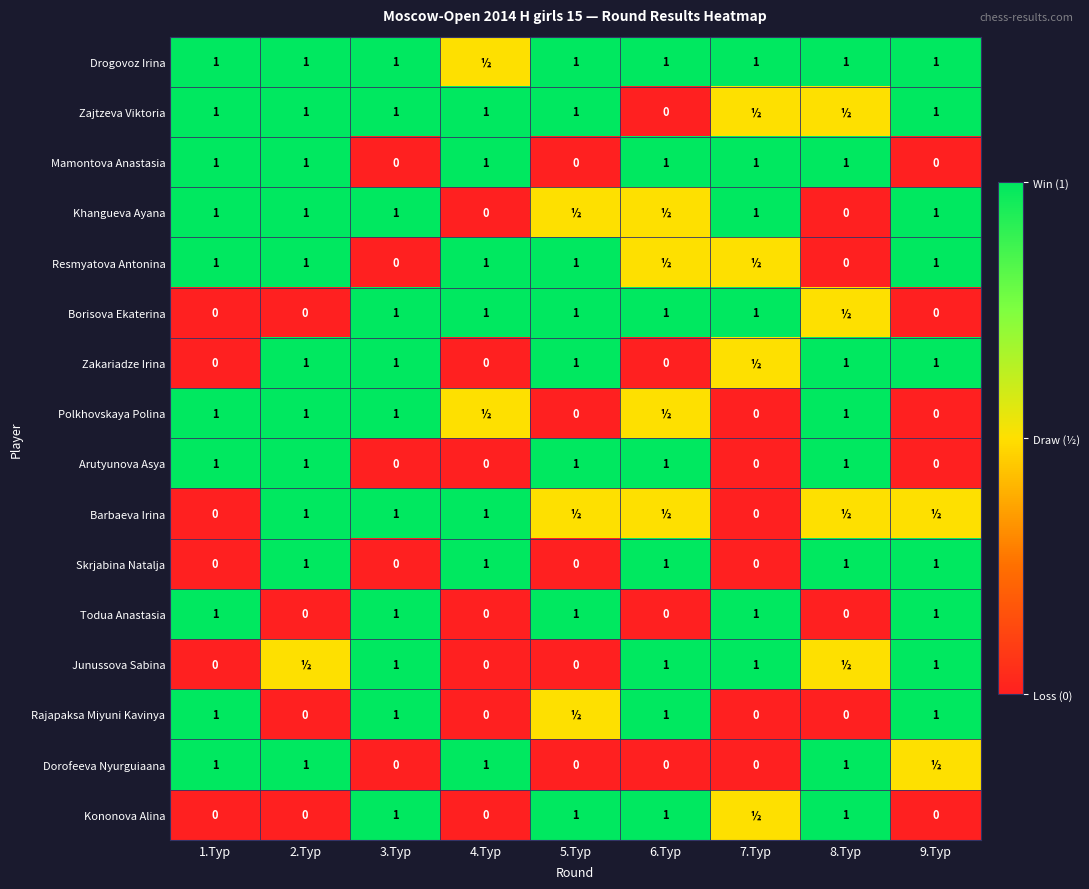

What is the difference between the Arutyunova Asya values at 2.Тур and 7.Тур?

1.0